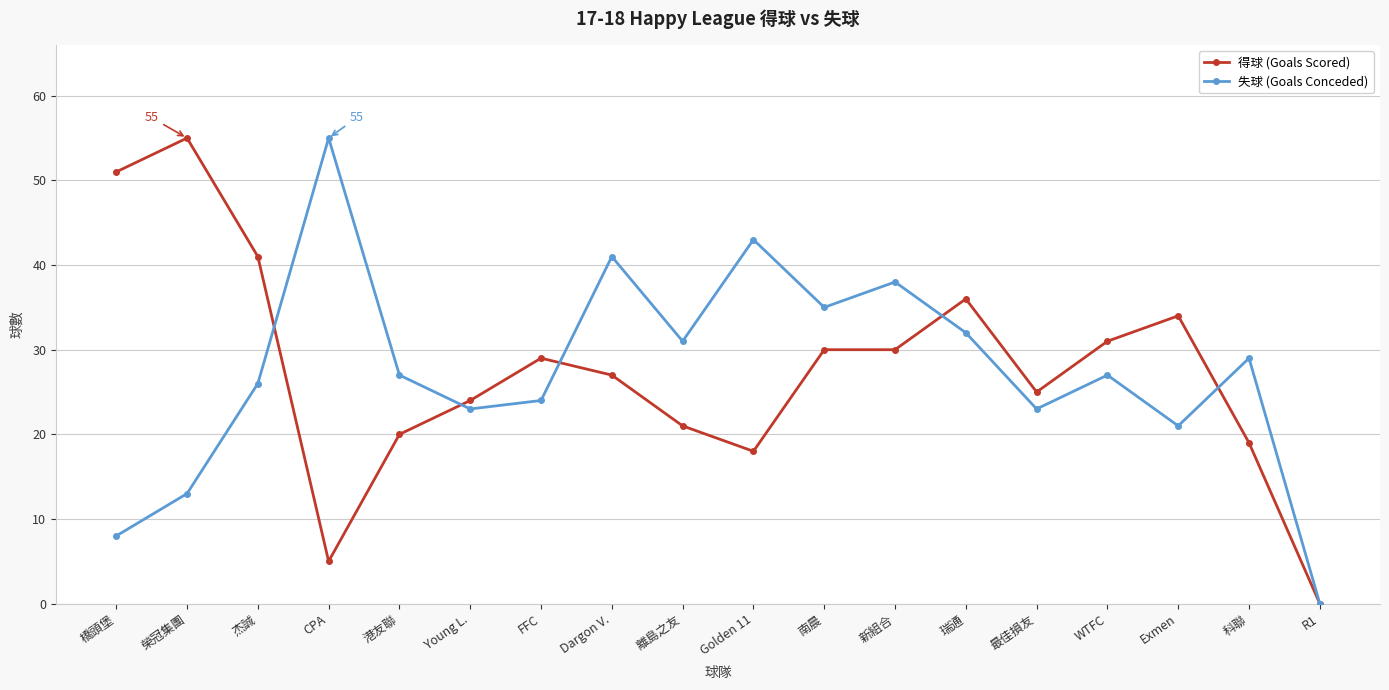

What position from the left is Young L.?

6